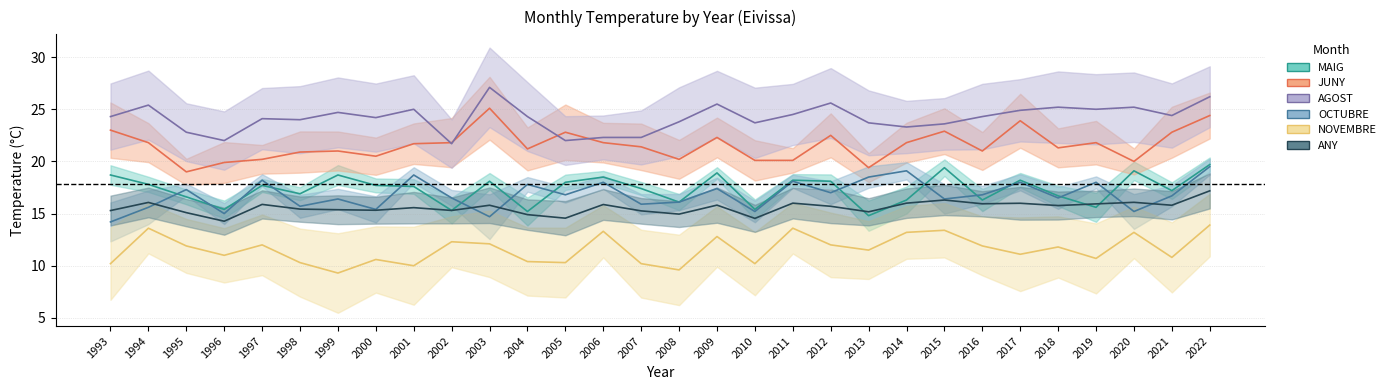

True or false: JUNY and NOVEMBRE cross at least once.

False